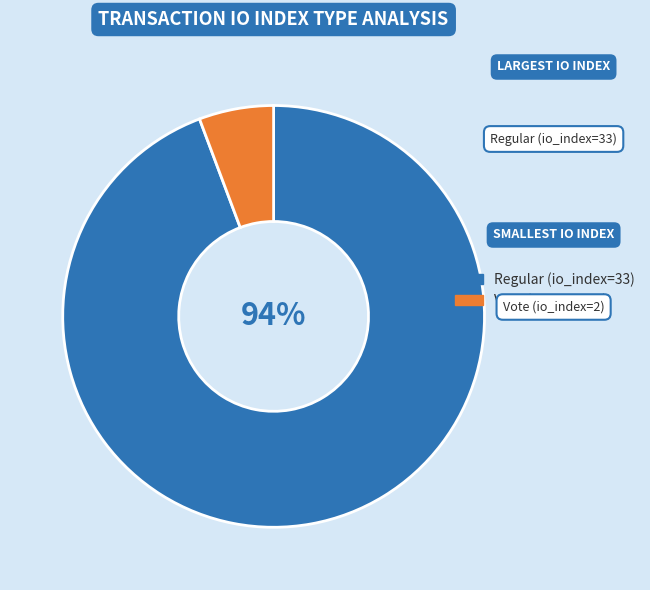

How many slices are in this pie chart?

2